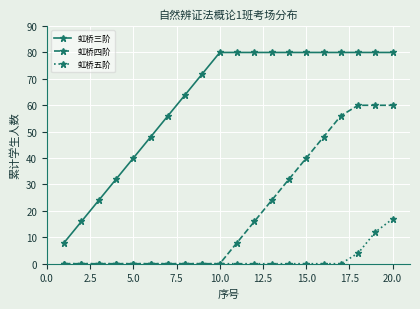

What is the sum of all 虹桥三阶 values?

1240